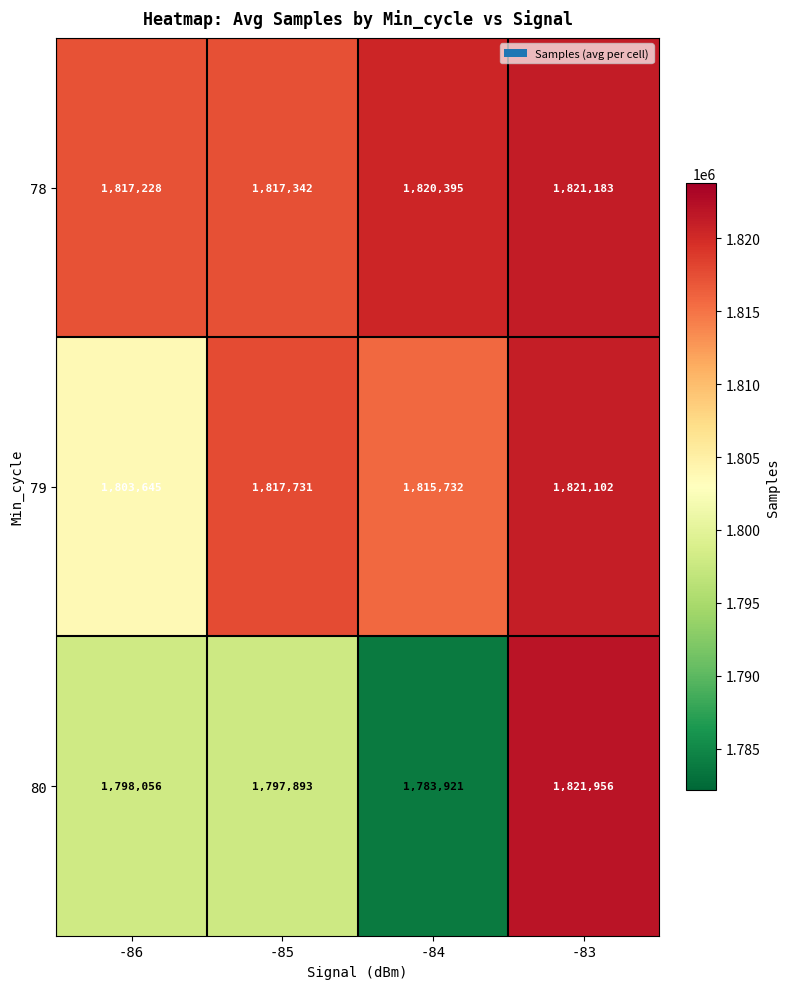

Rank the series at -83 from highest to lowest value.

80, 78, 79